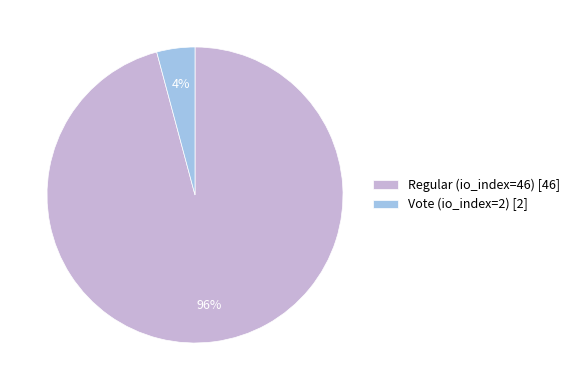

How many slices are in this pie chart?

2